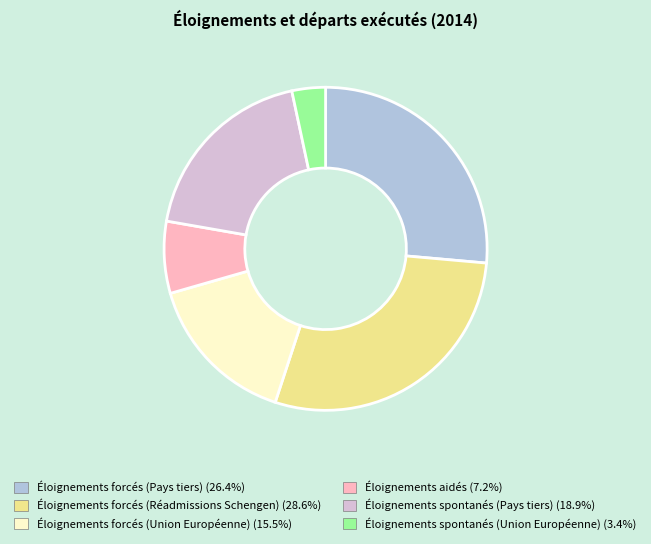

Is there any slice that represents more than half of the pie?

No